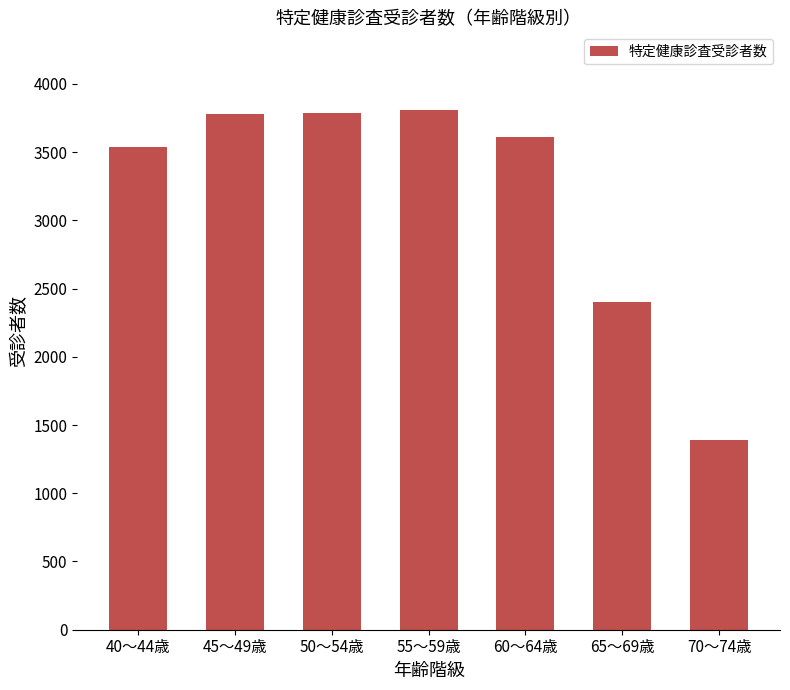

What is the difference between the values at 45～49歳 and 65～69歳?

1380